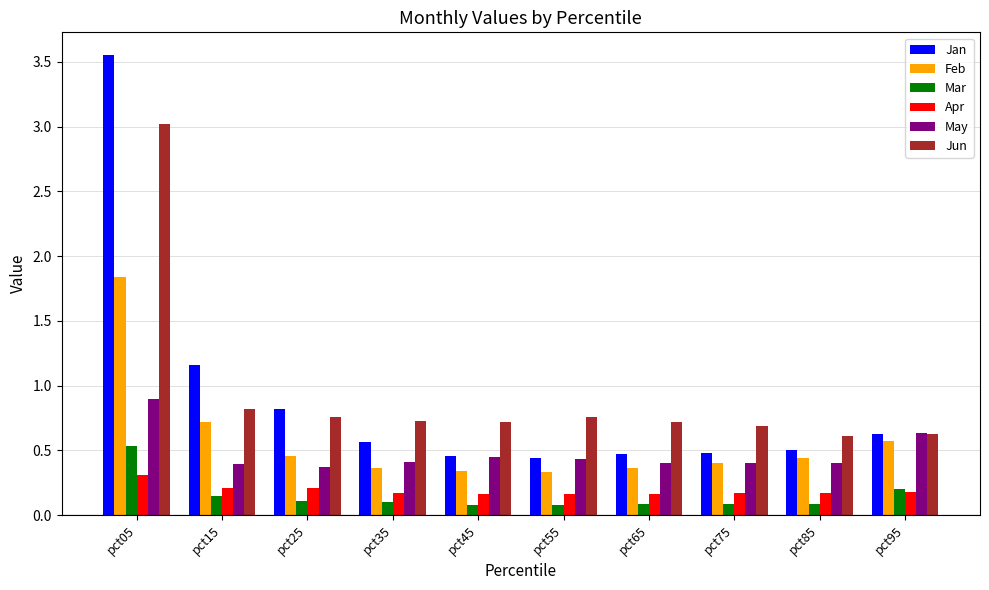

At which label does May reach its peak?

pct05